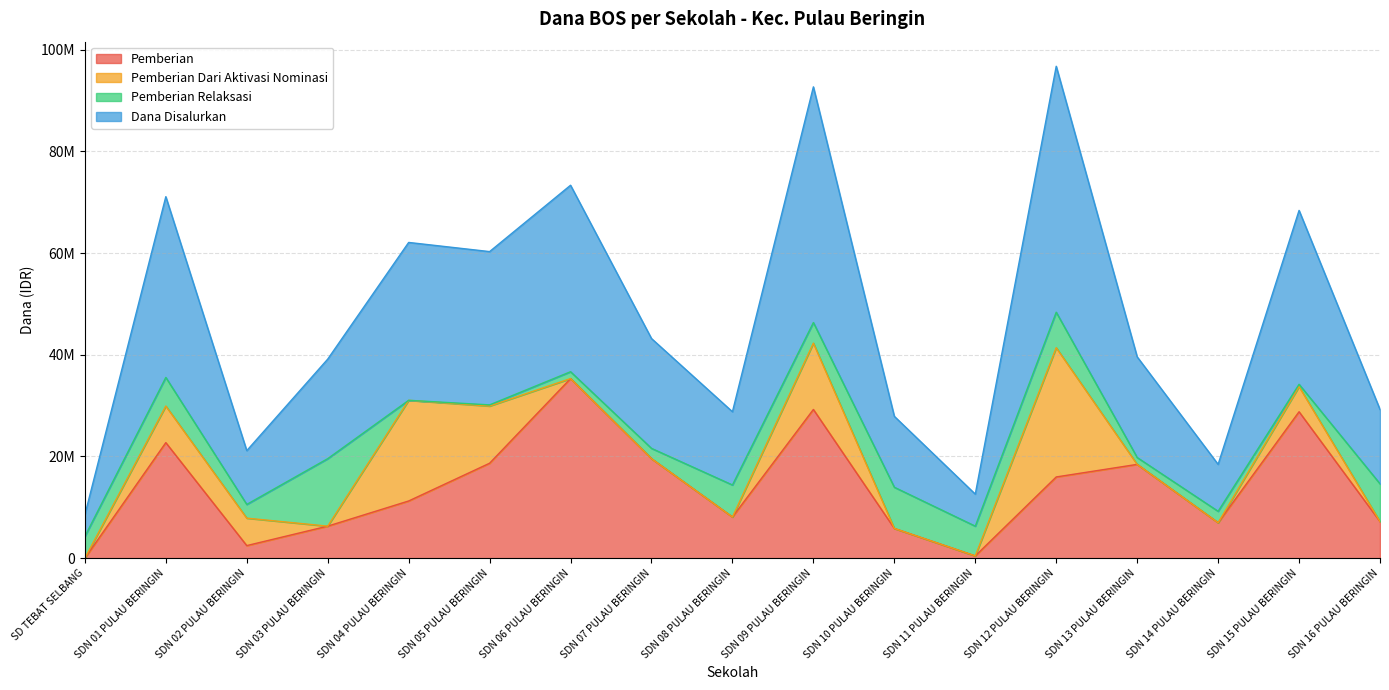

At which label does Dana Disalurkan reach its minimum?

SD TEBAT SELBANG